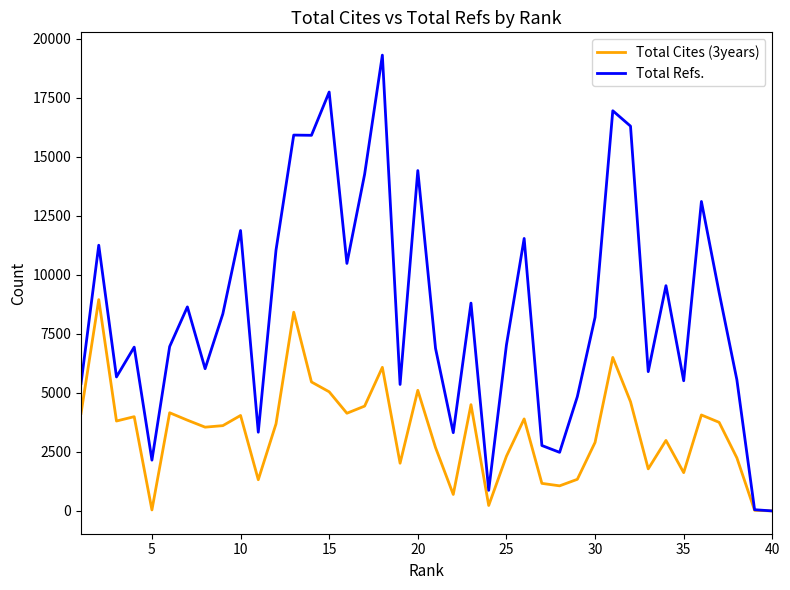

Which series has the largest range (max minus min)?

Total Refs.